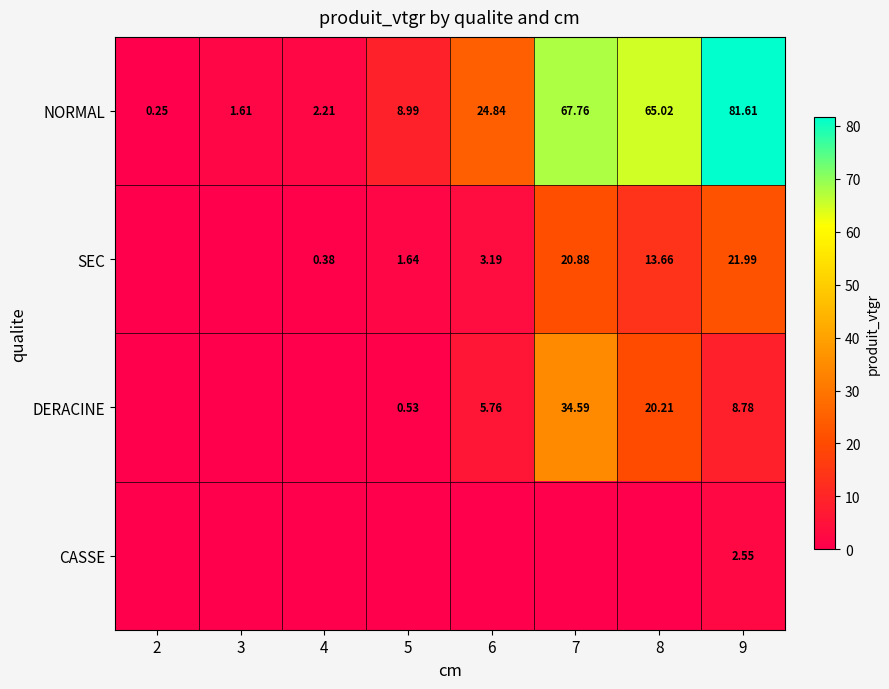

At 9, list the series in order from largest to smallest.

NORMAL, SEC, DERACINE, CASSE